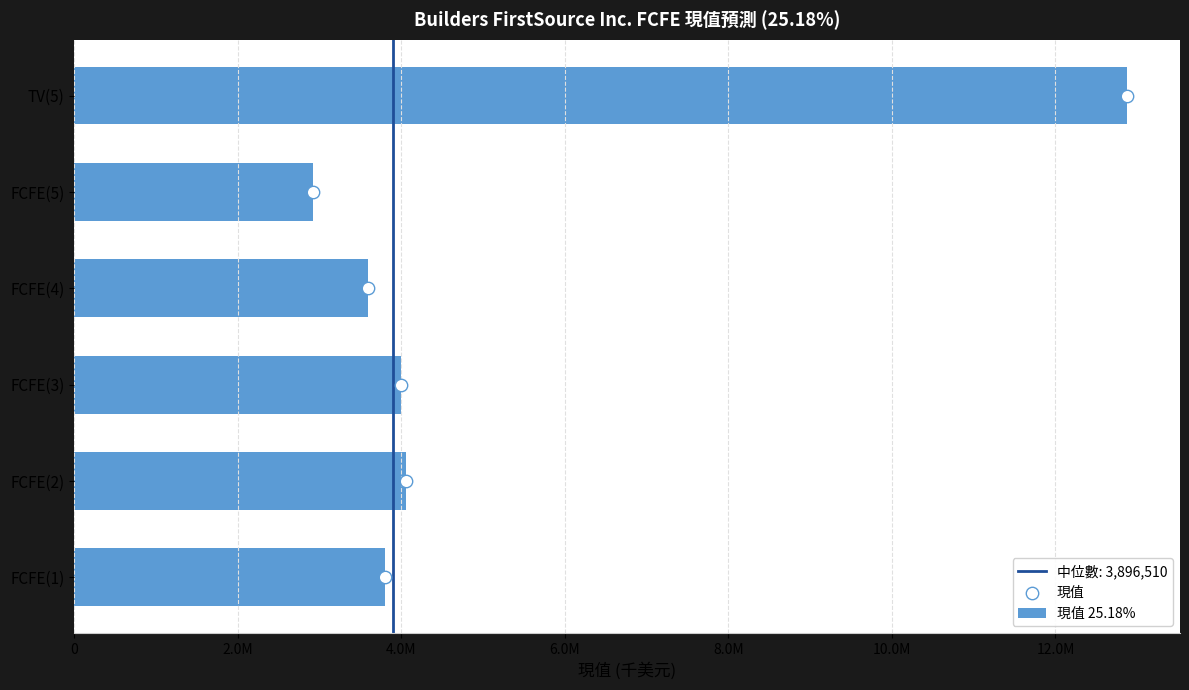

Which series contains the lowest Y value?

現值